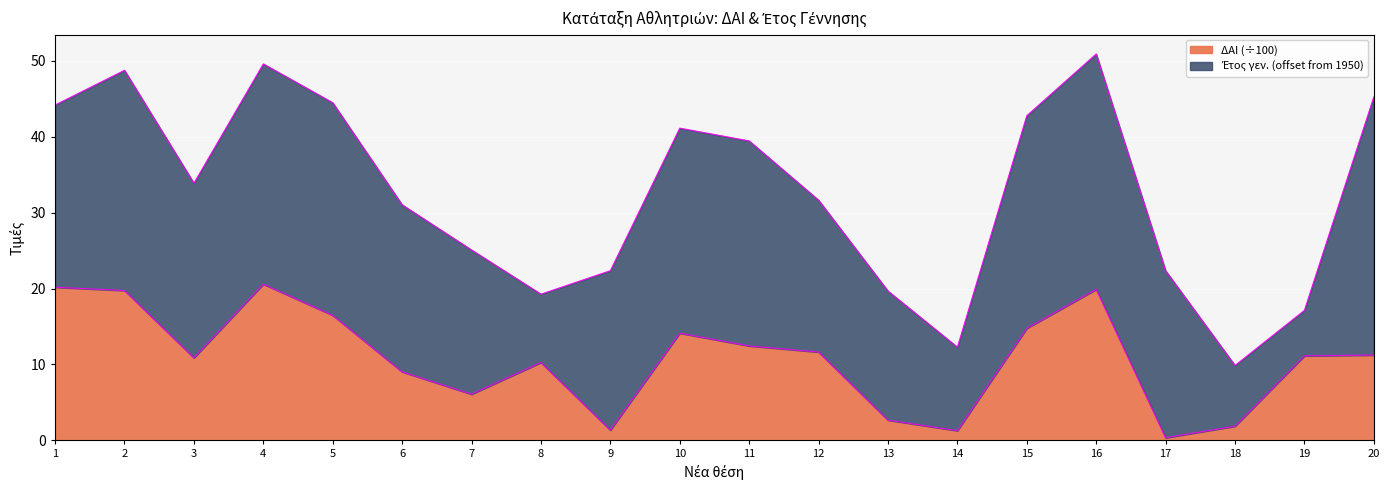

Reading left to right, list all the values displayed in this chart.

20.2	19.7	10.9	20.6	16.5	9.0	6.1	10.3	1.4	14.1	12.4	11.6	2.7	1.3	14.8	19.9	0.3	1.9	11.1	11.2